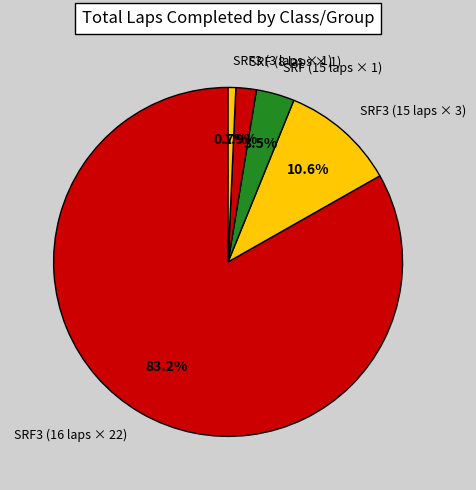

Which slice is the largest?

SRF3 (16 laps × 22)